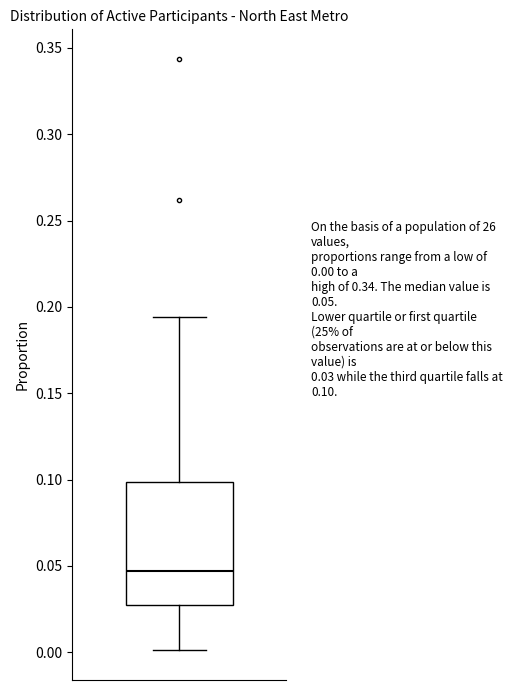

Where does the lower whisker of the box end on the y-axis? The values are not printed on the chart, so give them approximately, as read against the axis.

0.000